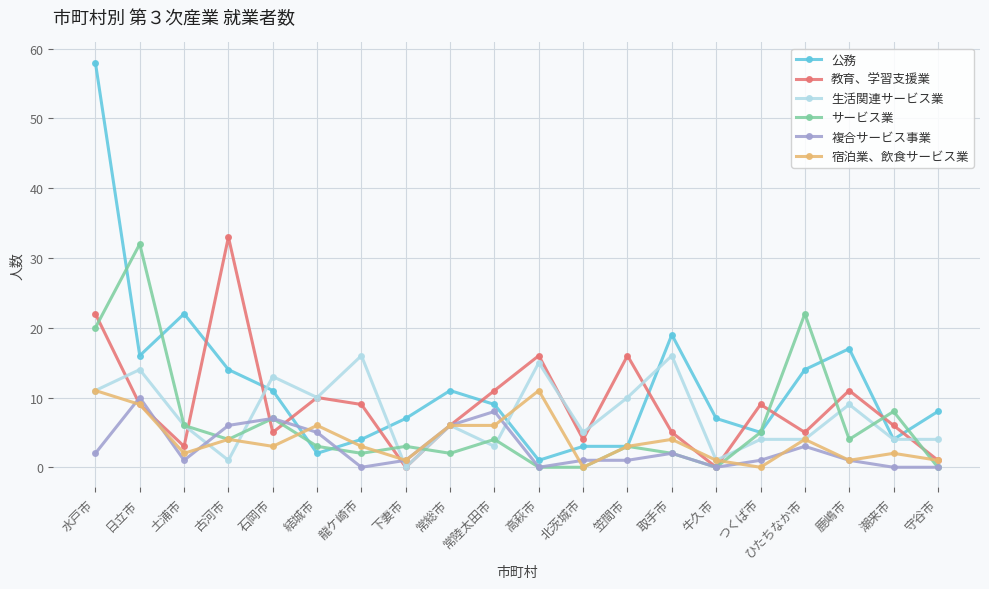

What is the label of the 20th point from the right?

水戸市